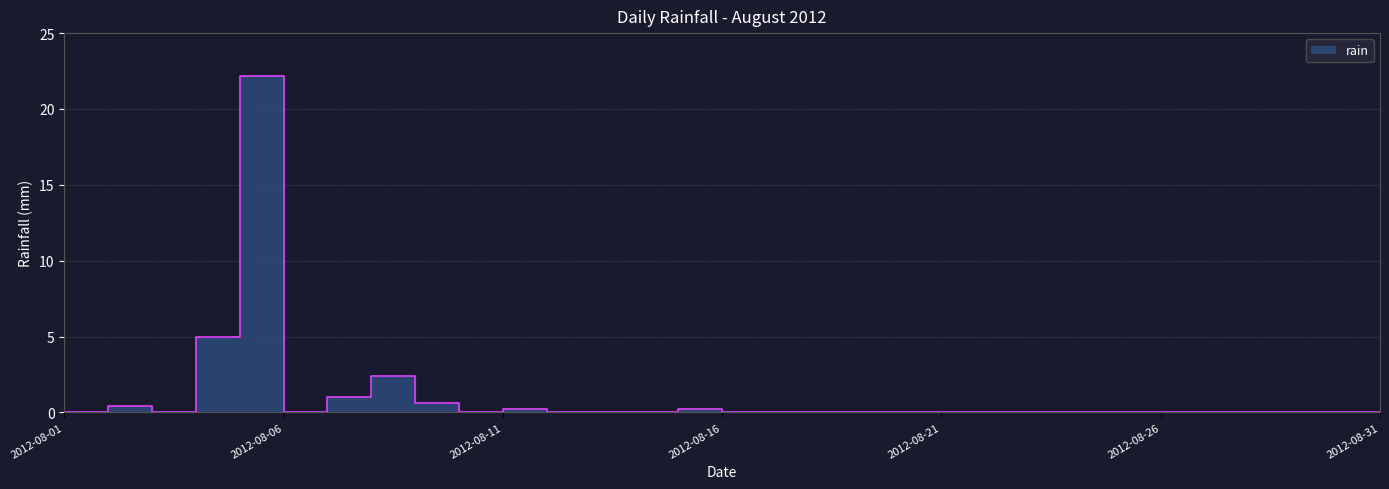

The value at 2012-08-08 is 2.4. True or false?

True